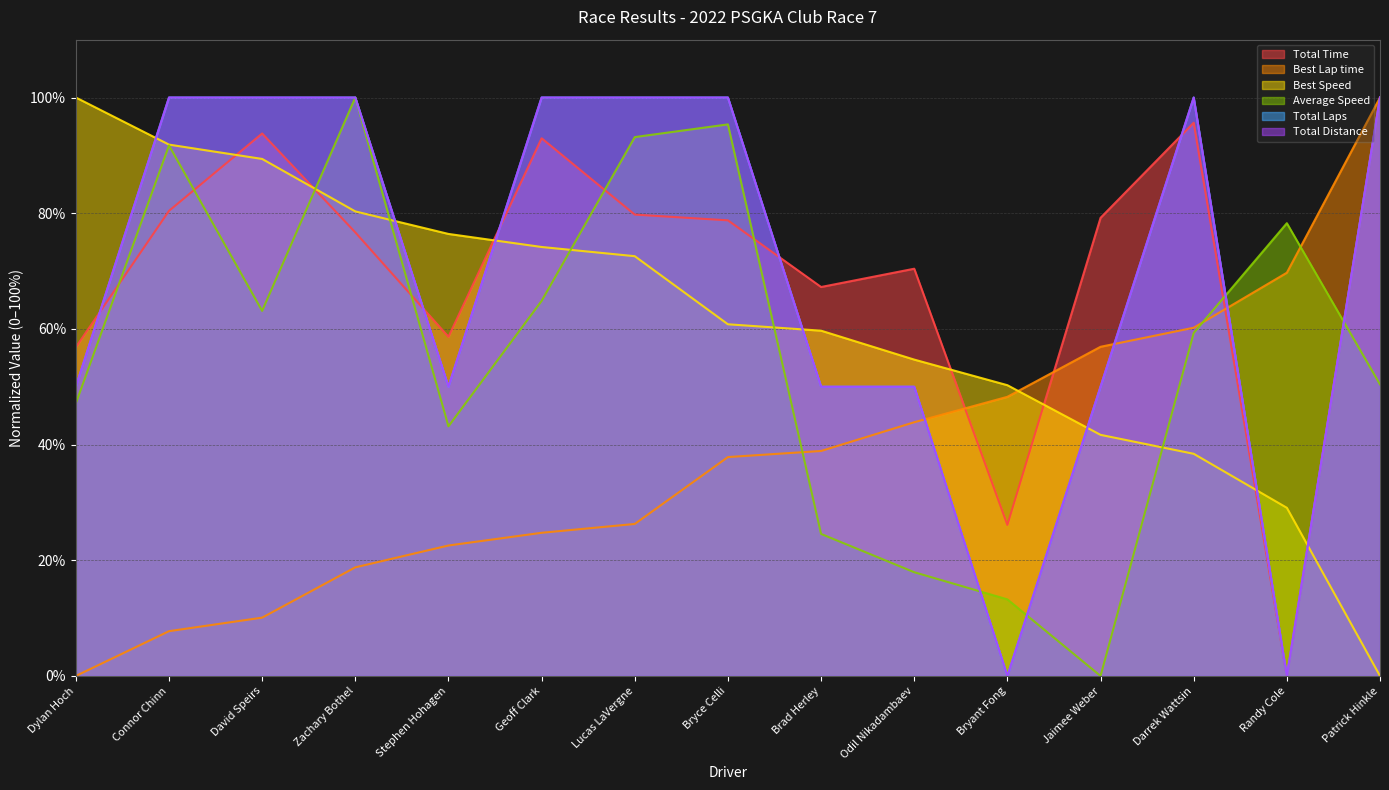

What are all the series names shown in the legend?

Total Time, Best Lap time, Best Speed, Average Speed, Total Laps, Total Distance